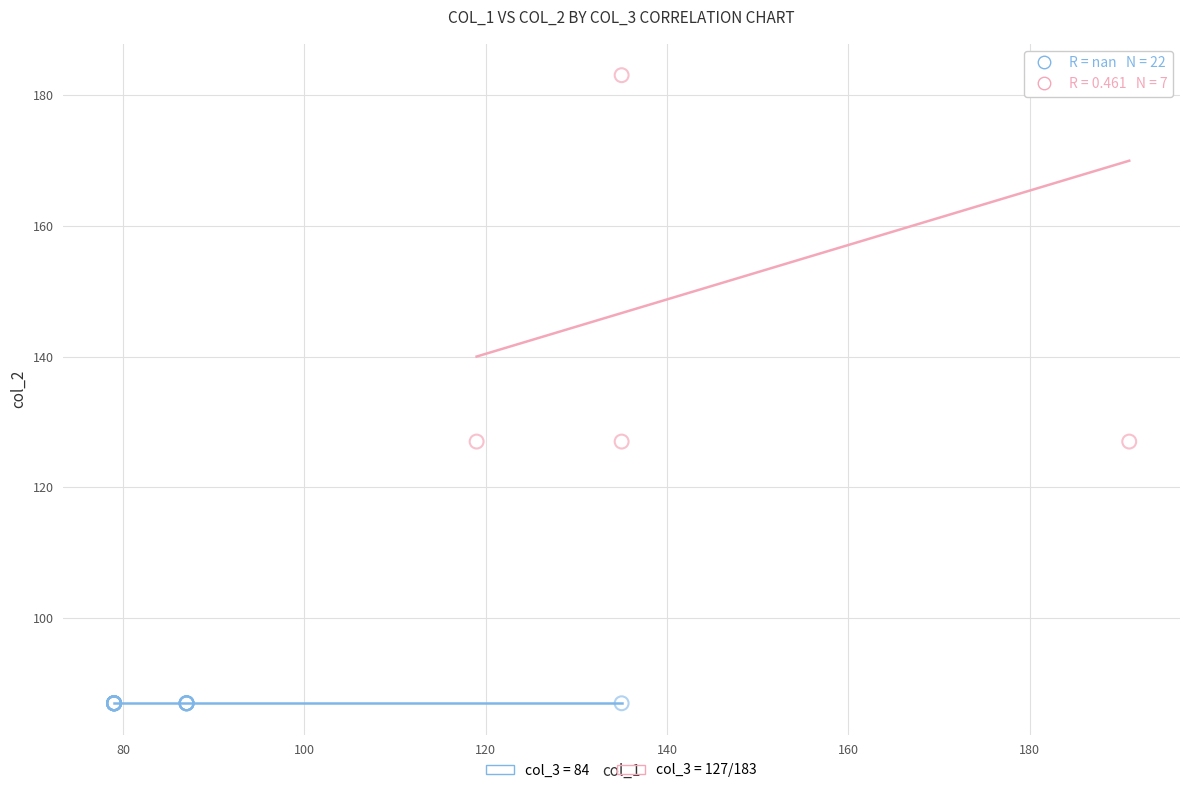

Which series contains the highest Y value?

col_3 = 127/183